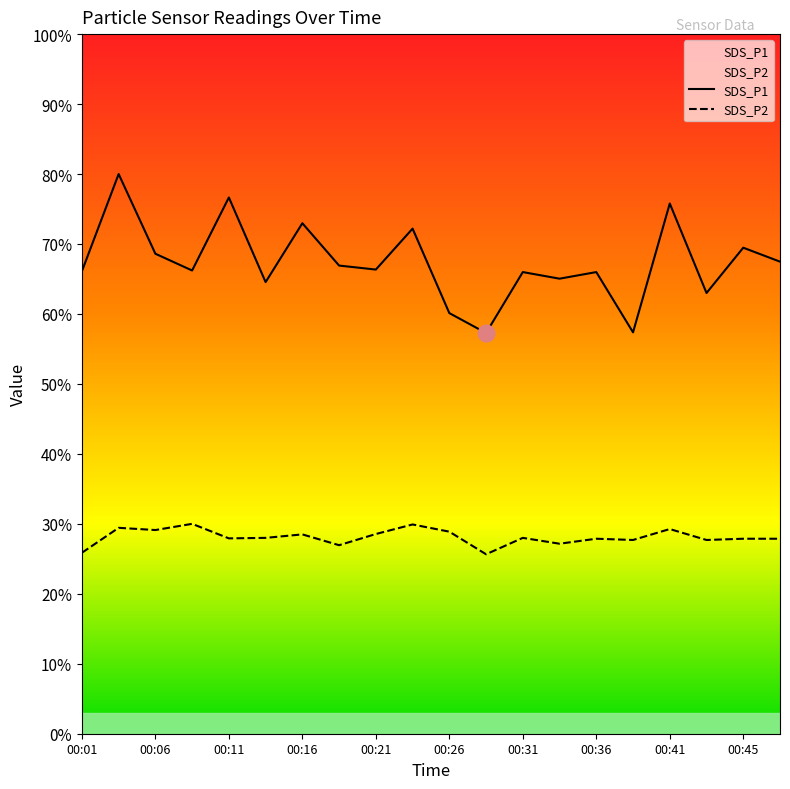

How many data points in SDS_P1 are less than 66?

8